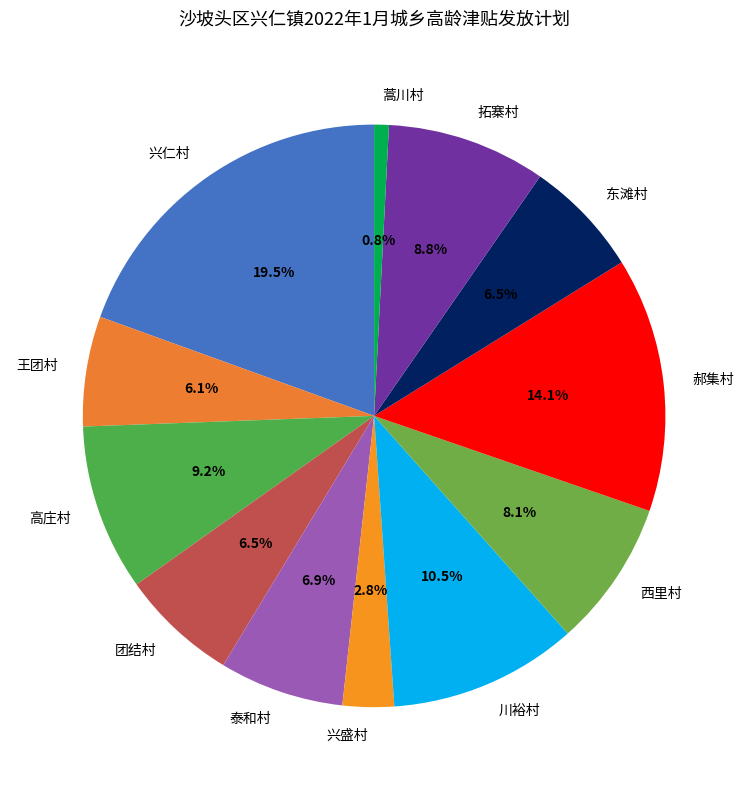

What is the largest slice in the pie chart?

兴仁村